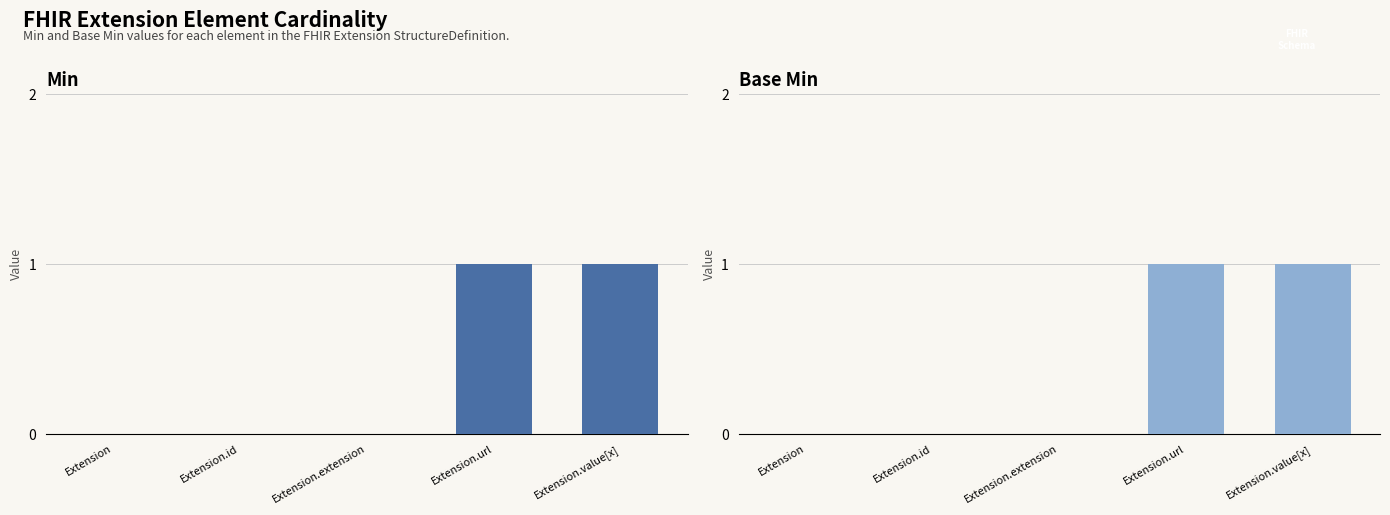

What is the value of the Base Min bar at the 5th from the left?

1